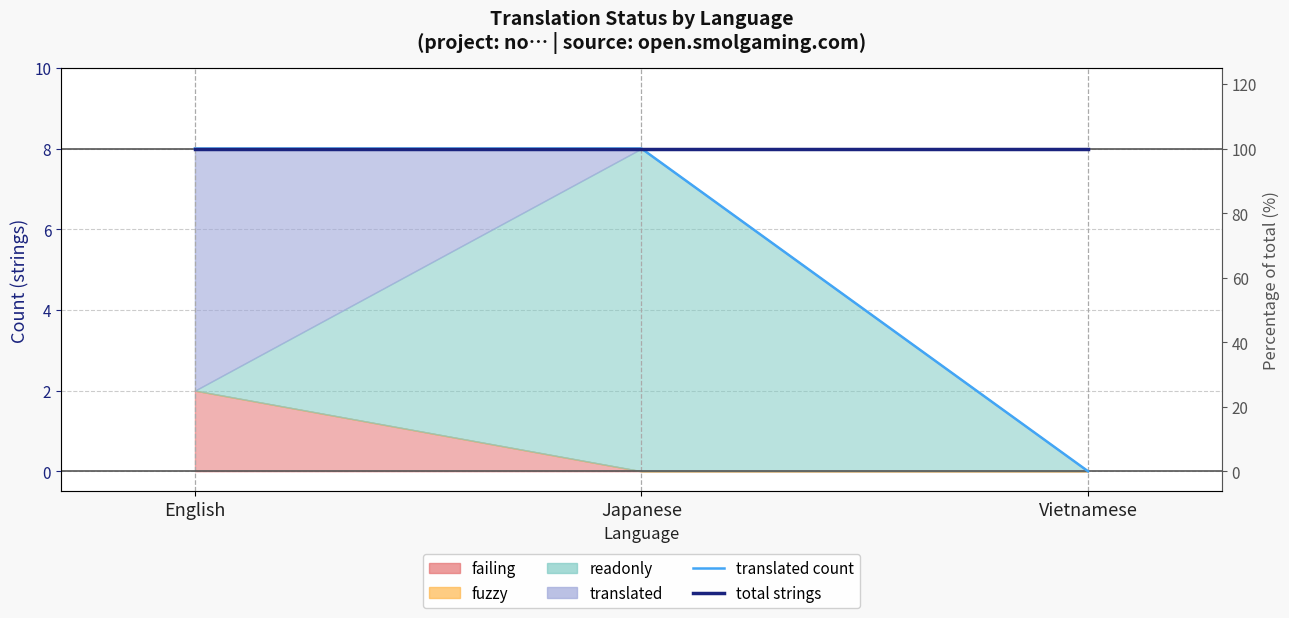

The value of translated count at Japanese is 8. True or false?

True